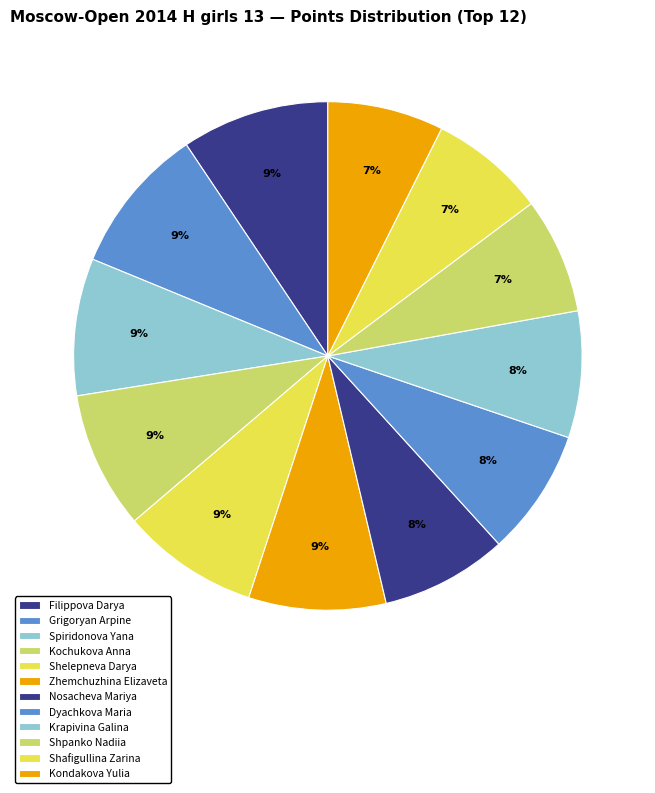

Count the number of slices in the pie.

12